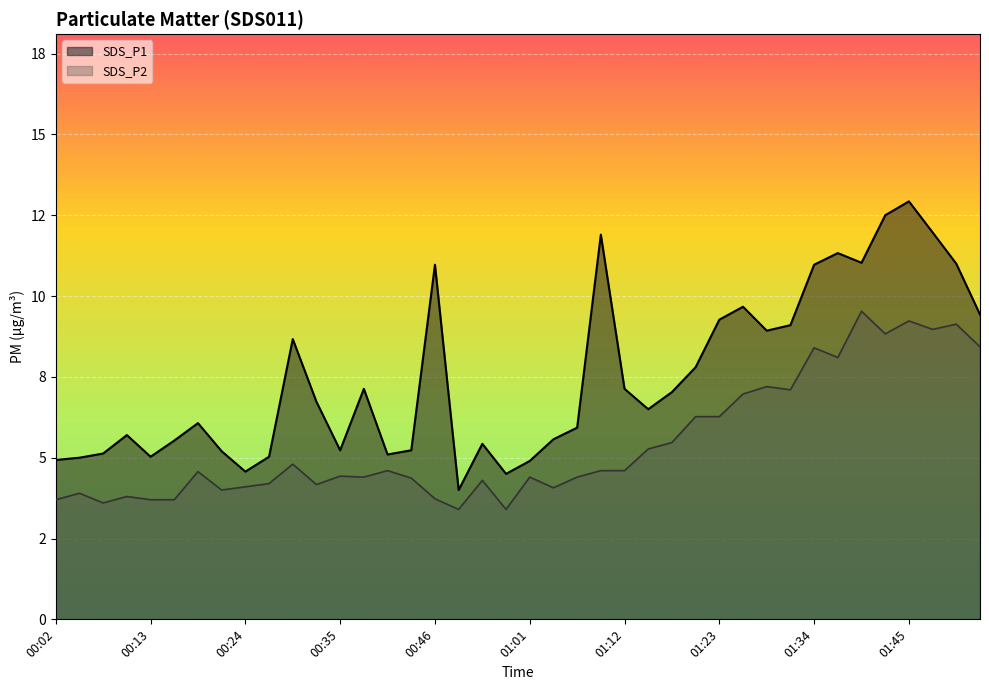

True or false: SDS_P1 and SDS_P2 cross at least once.

False